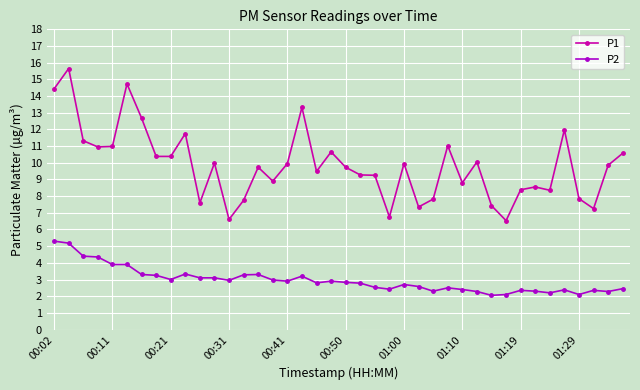

At how many categories does at least one series exceed 15?

1